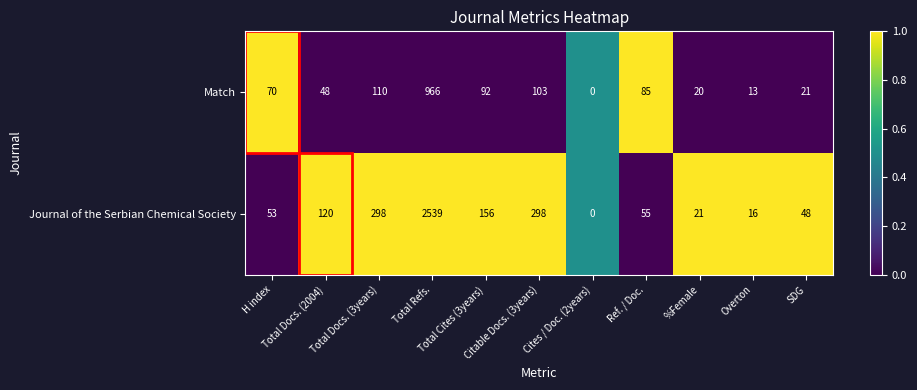

List the series in order of their overall mean, highest first.

Journal of the Serbian Chemical Society, Match